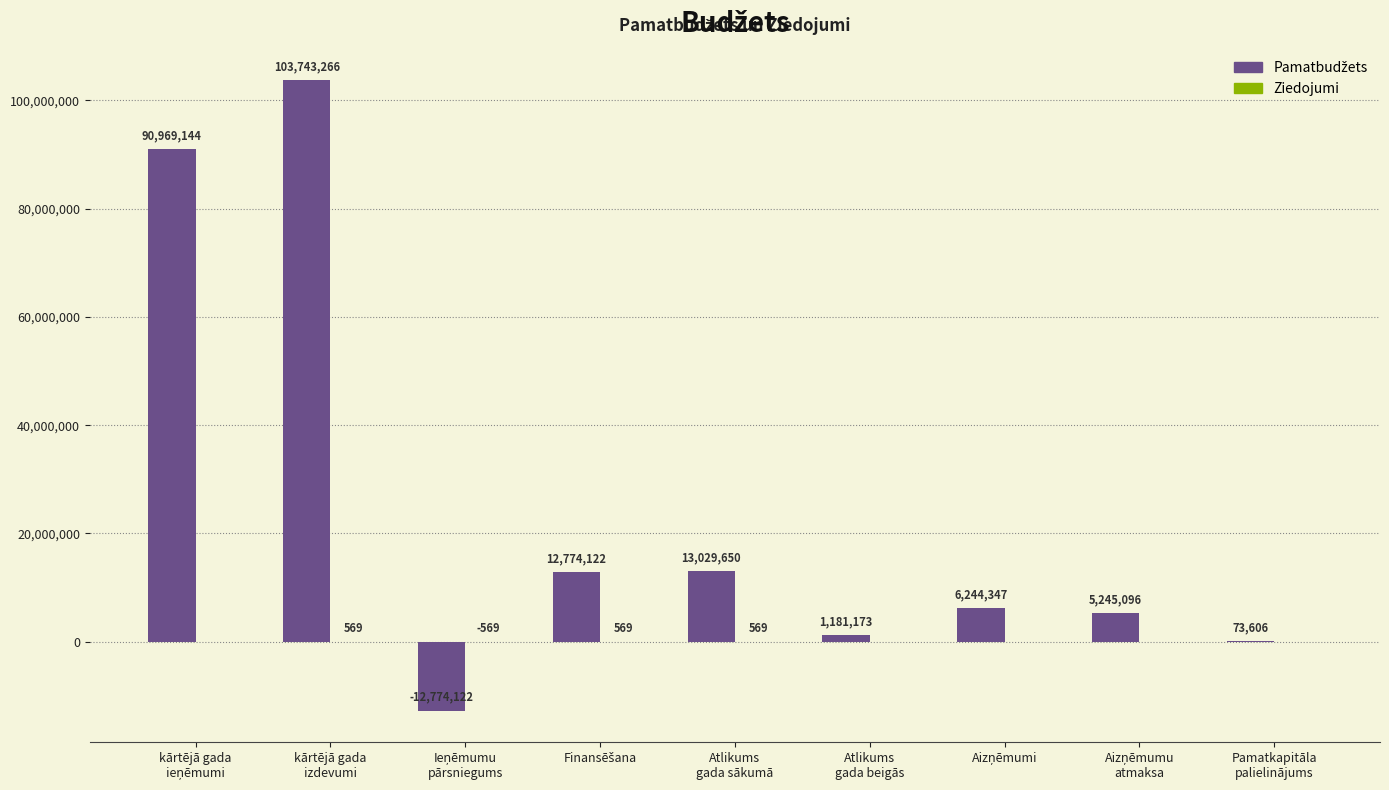

Does the chart contain stacked bars?

No